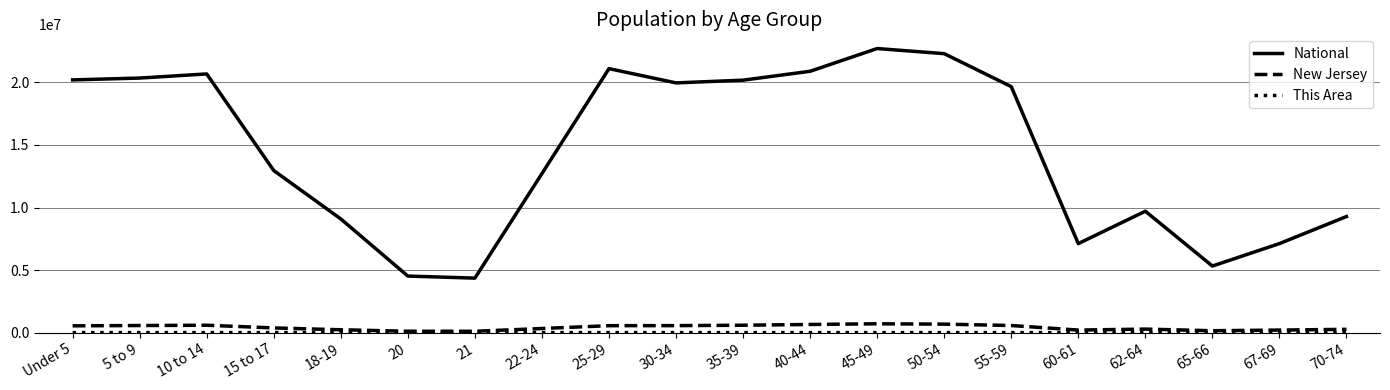

True or false: New Jersey and National intersect in this chart.

False